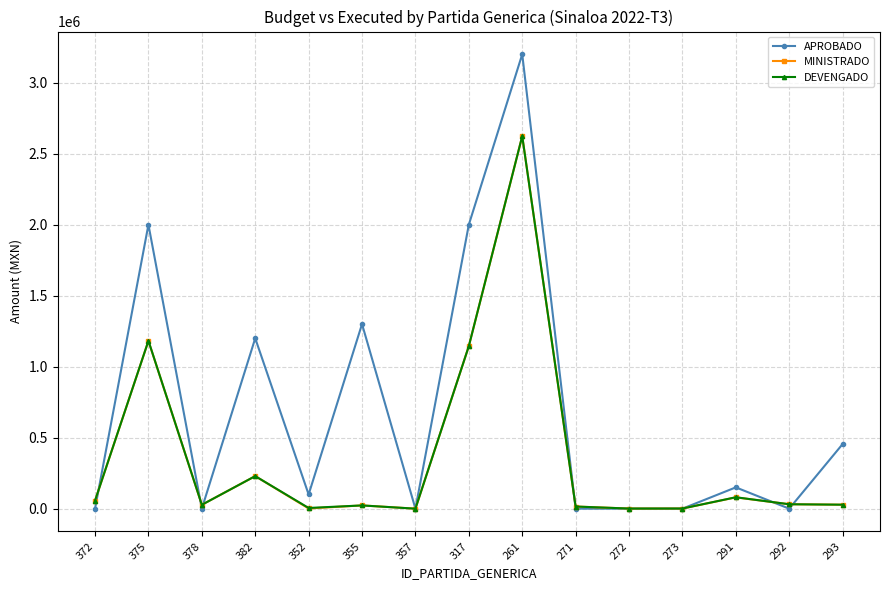

At how many categories does at least one series exceed 299121?

6